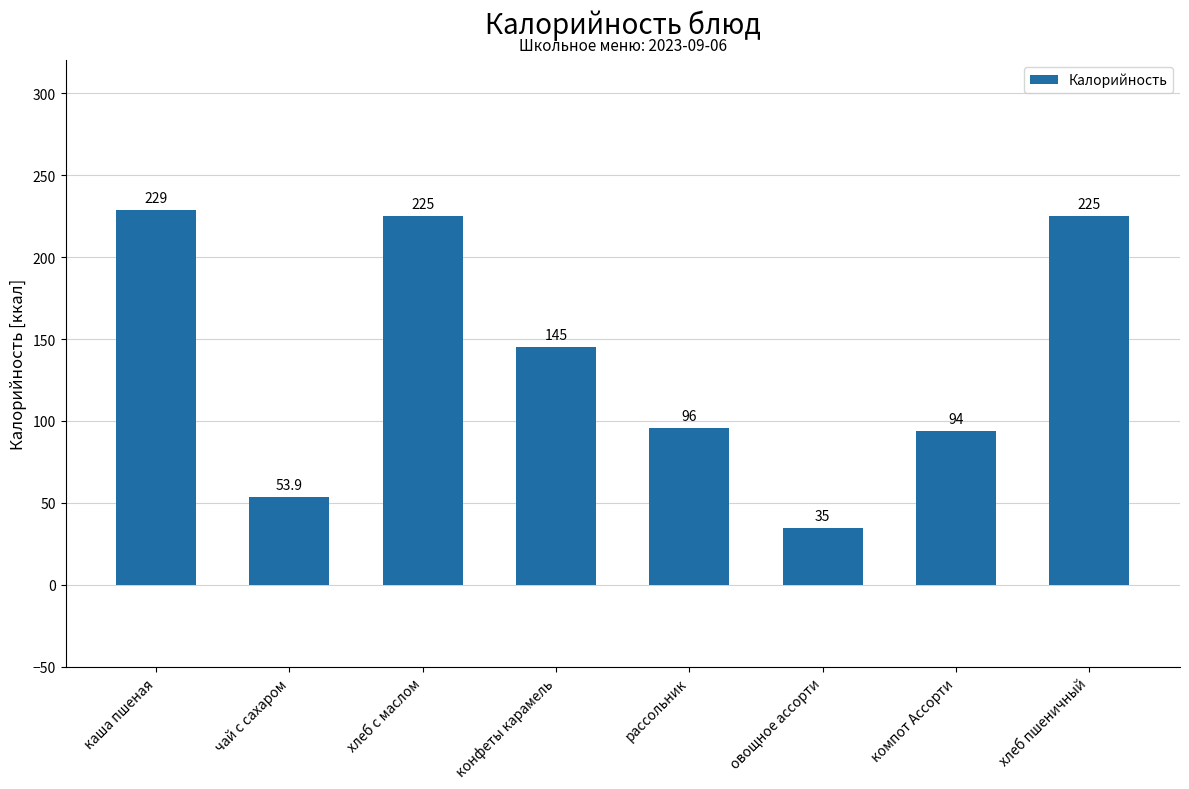

Is it true that the value at хлеб с маслом is 225.0?

True